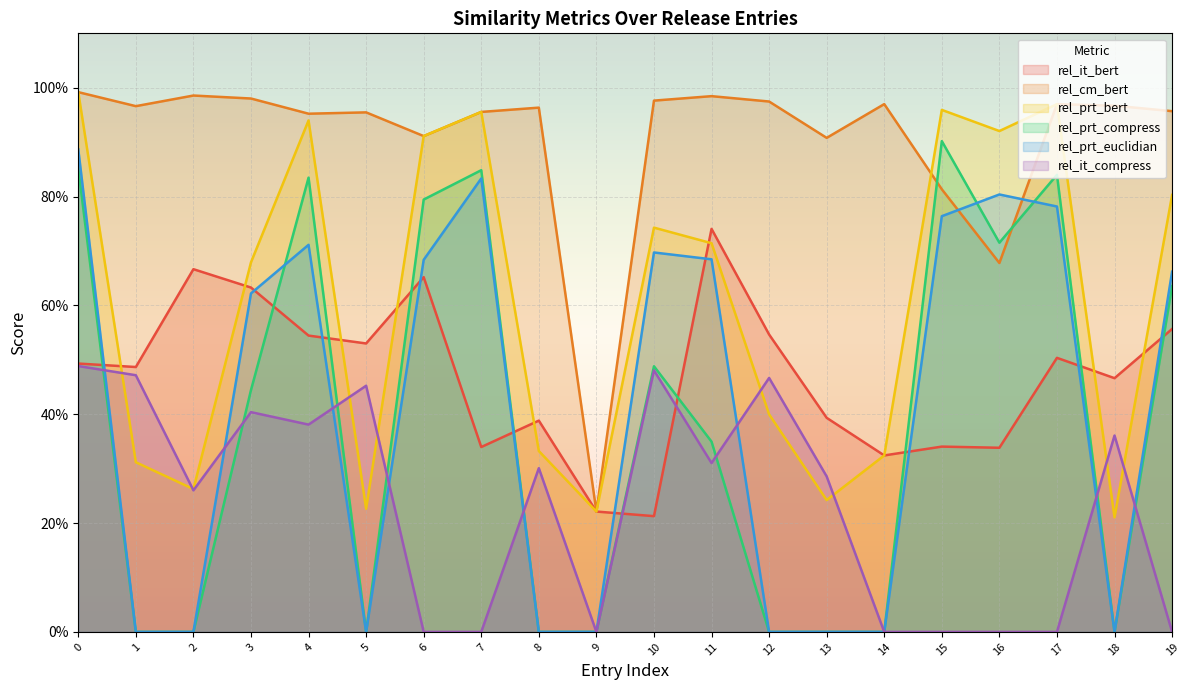

What is the difference between the maximum and minimum values in the rel_prt_bert series?

0.8